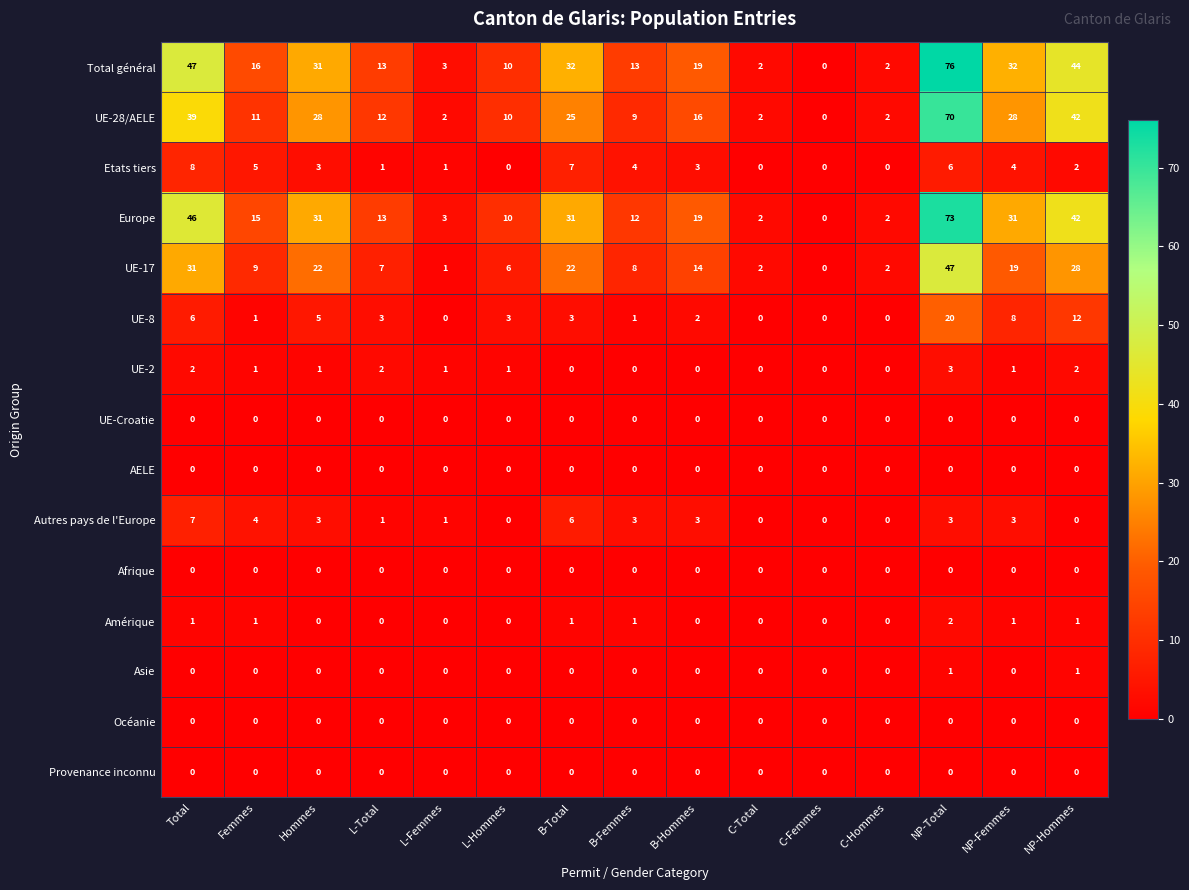

What is the sum of all Autres pays de l'Europe values?

34